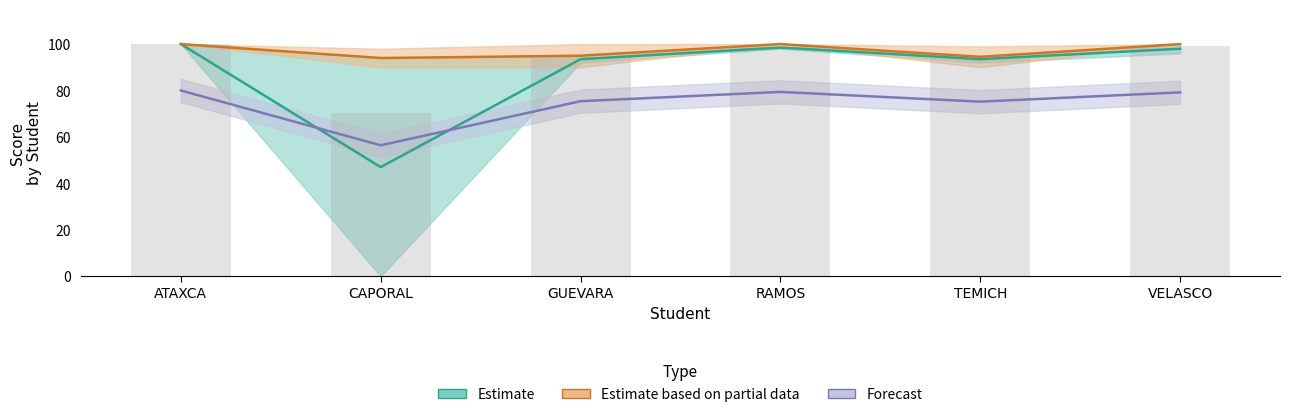

What is the maximum value shown in the chart?

100.0